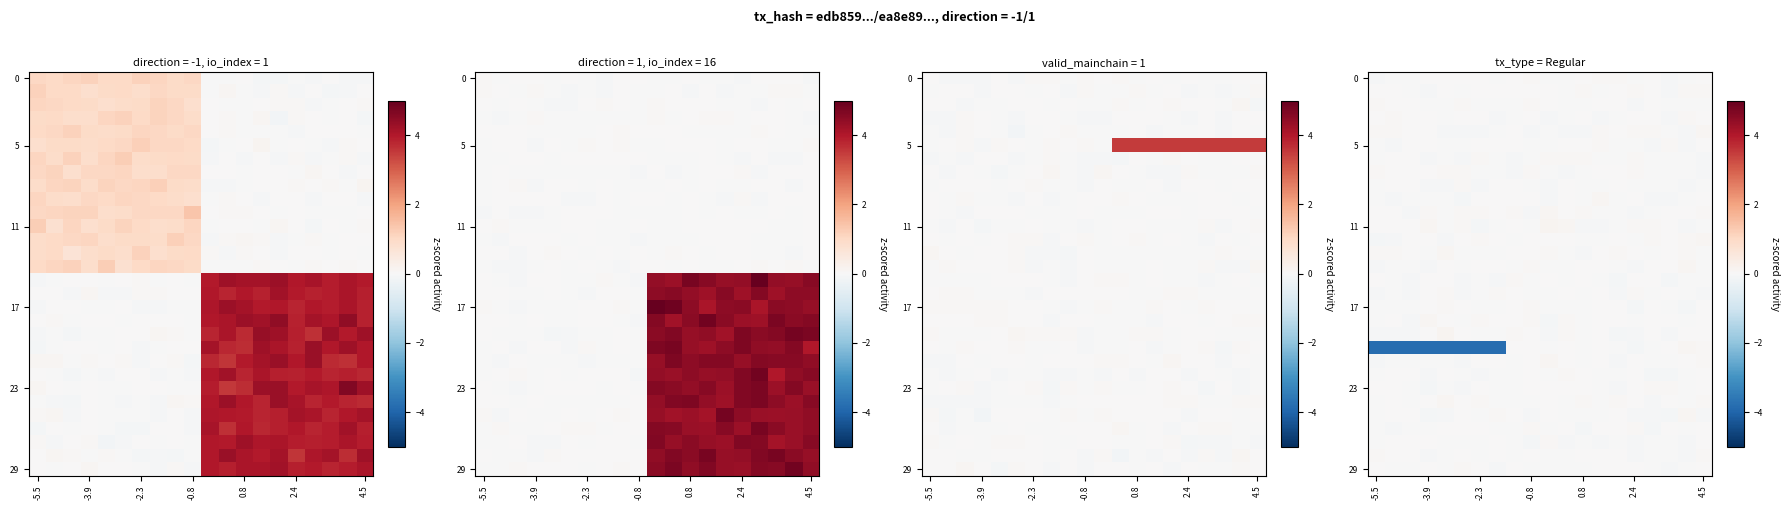

How many categories are shown in the chart?

20